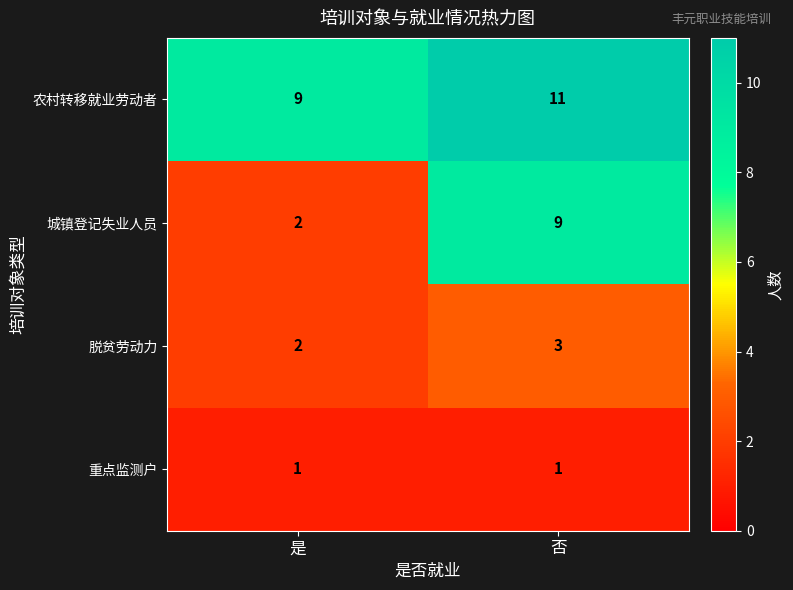

True or false: 重点监测户 has a value of 1 at 否.

True